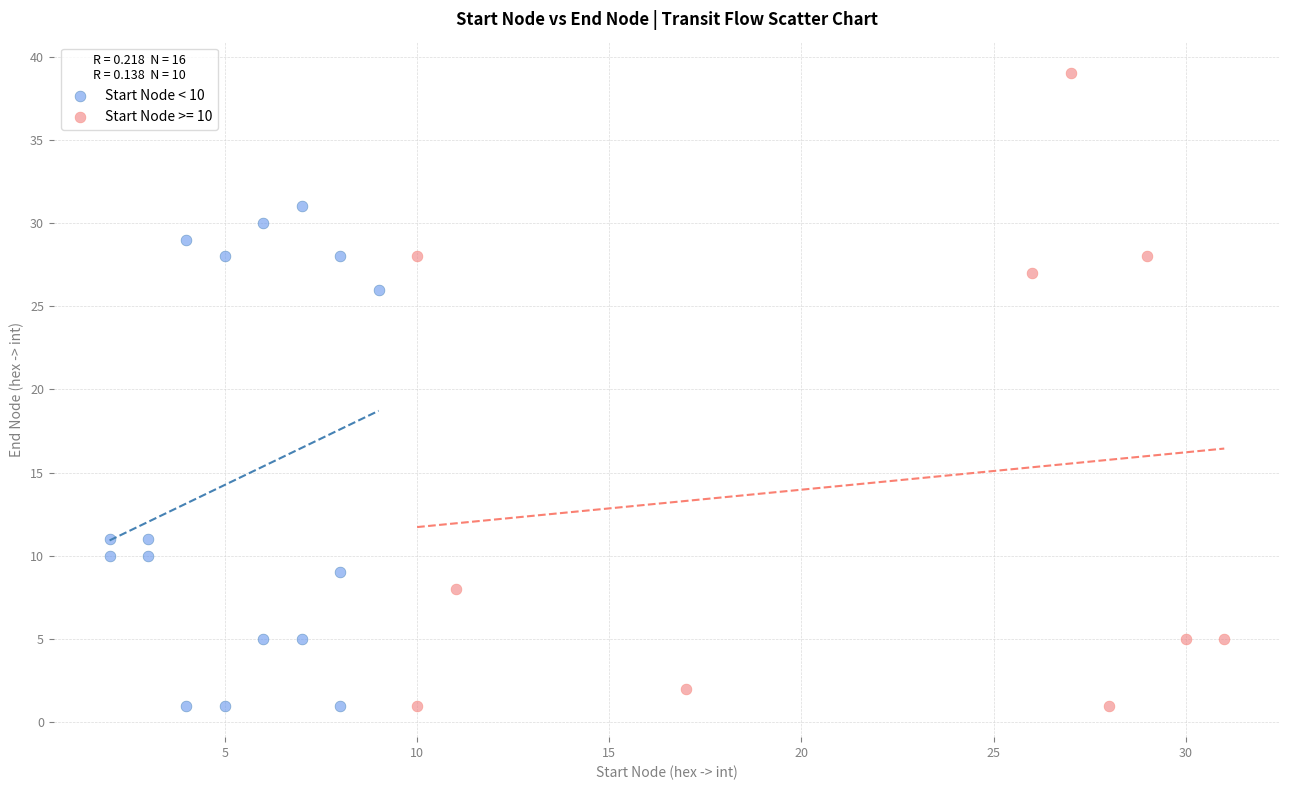

Which series contains the highest Y value?

Start Node >= 10